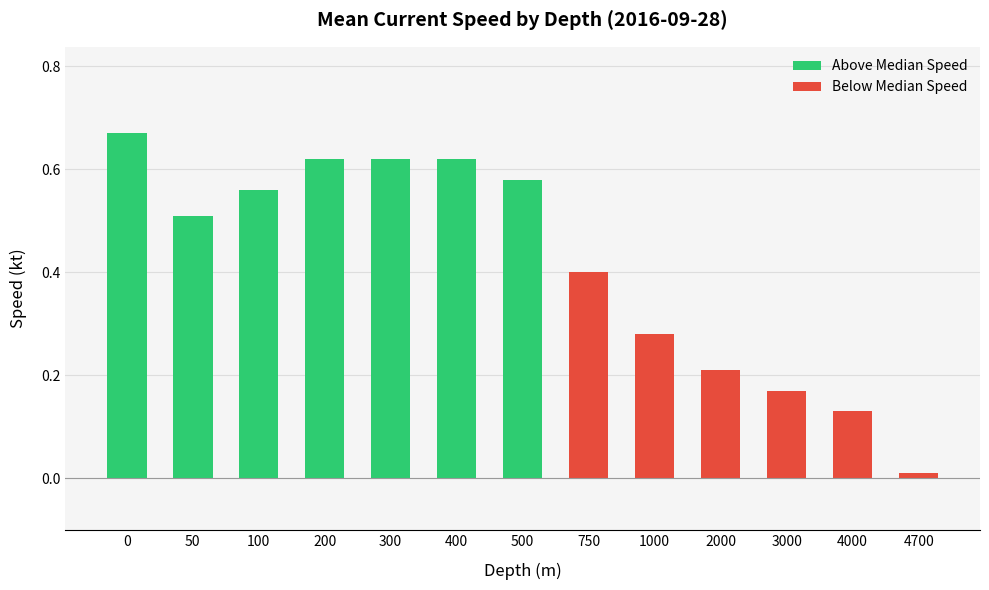

How many data points in Below Median Speed are above 0?

6